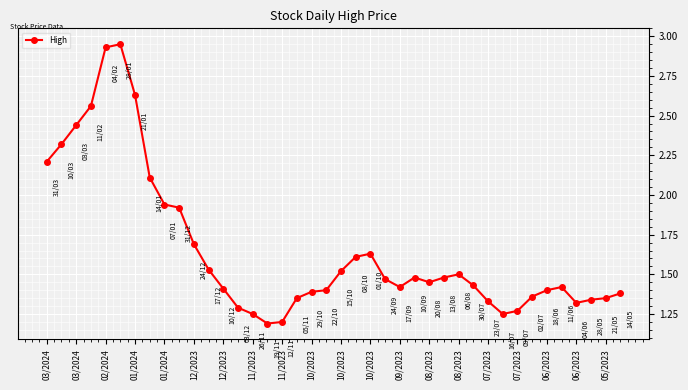

What is the average value?

1.7